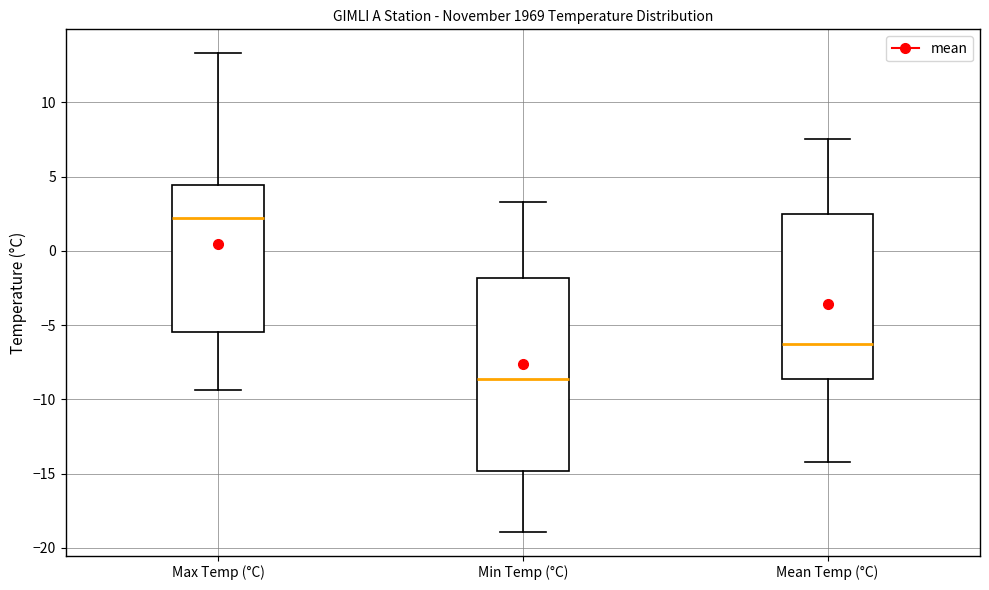

Reading left to right, transcribe this box plot: for each box, give where its median line is, the range the box spans, and where its two whiskers end, as read against the y-axis. The values are not printed on the chart, so give them approximately, as read against the axis.

Max Temp (°C): median 2.0, box -5.5 to 4.5, whiskers -9.5 to 13.5
Min Temp (°C): median -8.5, box -15.0 to -2.0, whiskers -19.0 to 3.5
Mean Temp (°C): median -6.0, box -8.5 to 2.5, whiskers -14.0 to 7.5